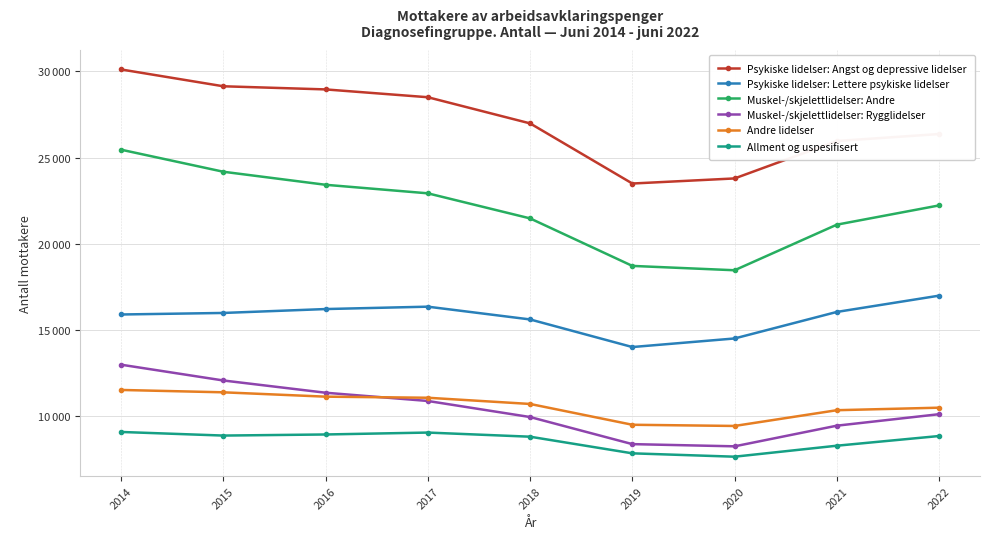

How many interior local valleys does the Andre lidelser series have?

1